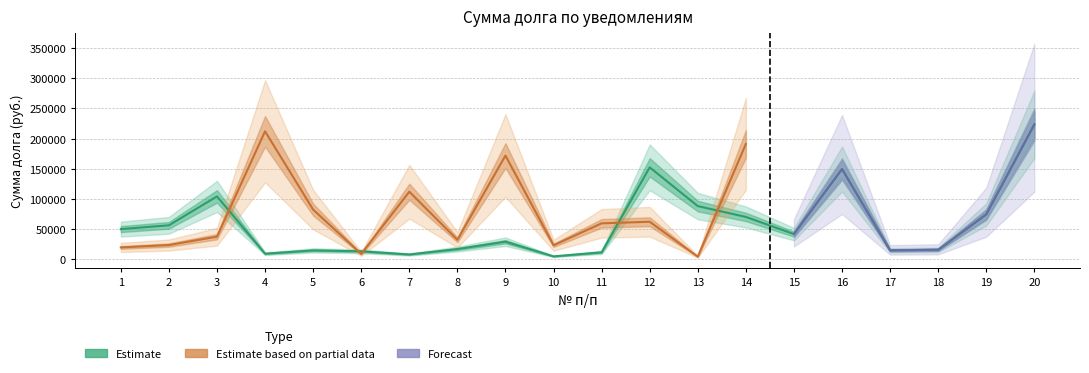

Is the value of Estimate at 2 greater than the value of Forecast at 14?

Yes